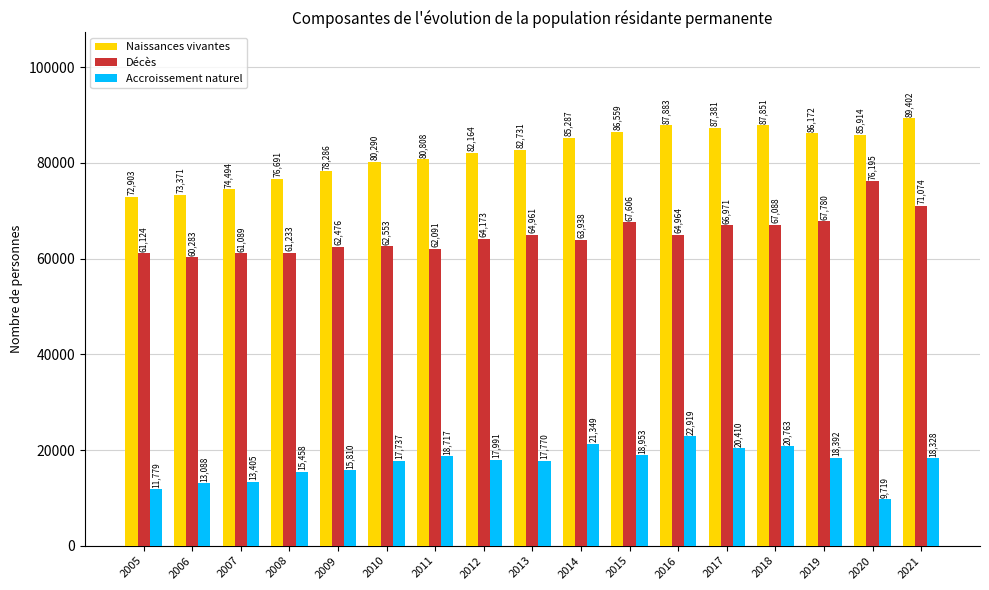

What is the sum of the Naissances vivantes values at 2012 and 2010?

162454